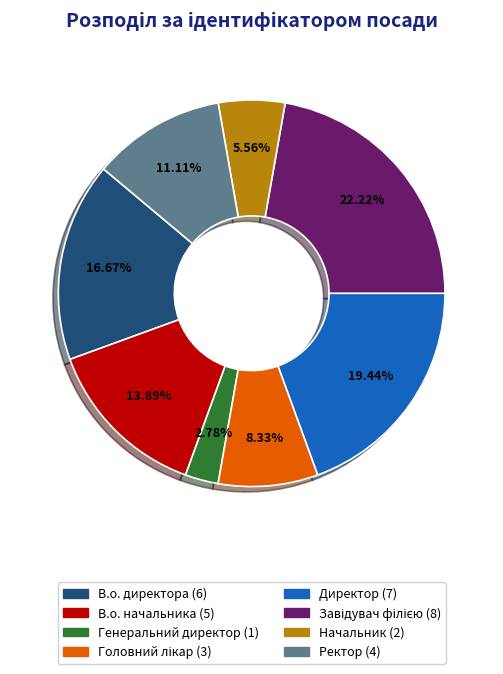

Which slice is the smallest?

Генеральний директор